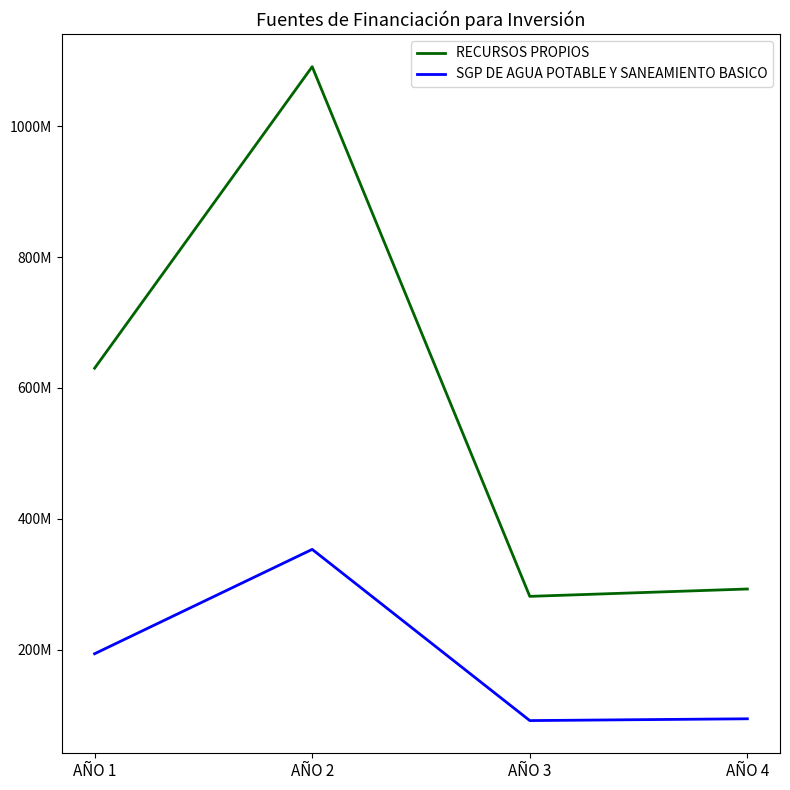

What is the average value of the RECURSOS PROPIOS series?

573895795